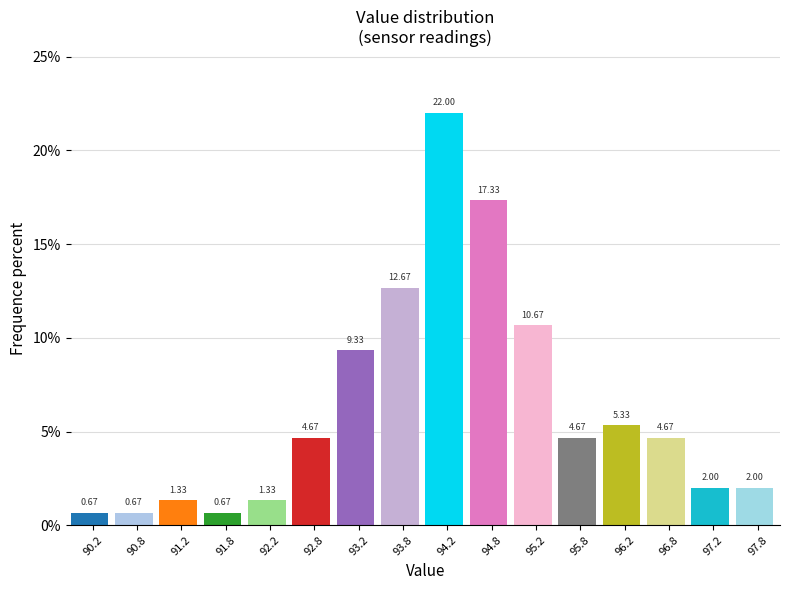

Reading left to right, list every bar in this chart as the range it spans on the x-axis followed by its height.

90.0 to 90.5: 0.67
90.5 to 91.0: 0.67
91.0 to 91.5: 1.33
91.5 to 92.0: 0.67
92.0 to 92.5: 1.33
92.5 to 93.0: 4.67
93.0 to 93.5: 9.33
93.5 to 94.0: 12.67
94.0 to 94.5: 22.00
94.5 to 95.0: 17.33
95.0 to 95.5: 10.67
95.5 to 96.0: 4.67
96.0 to 96.5: 5.33
96.5 to 97.0: 4.67
97.0 to 97.5: 2.00
97.5 to 98.0: 2.00